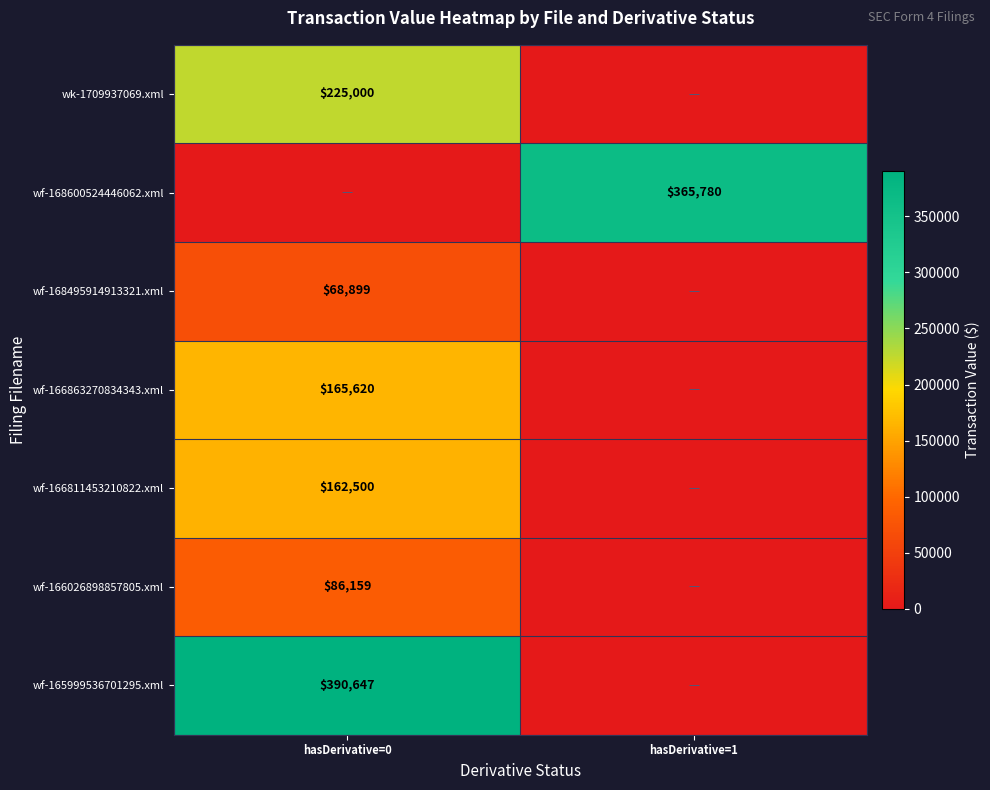

Between hasDerivative=1 and hasDerivative=0, which is larger?

hasDerivative=0